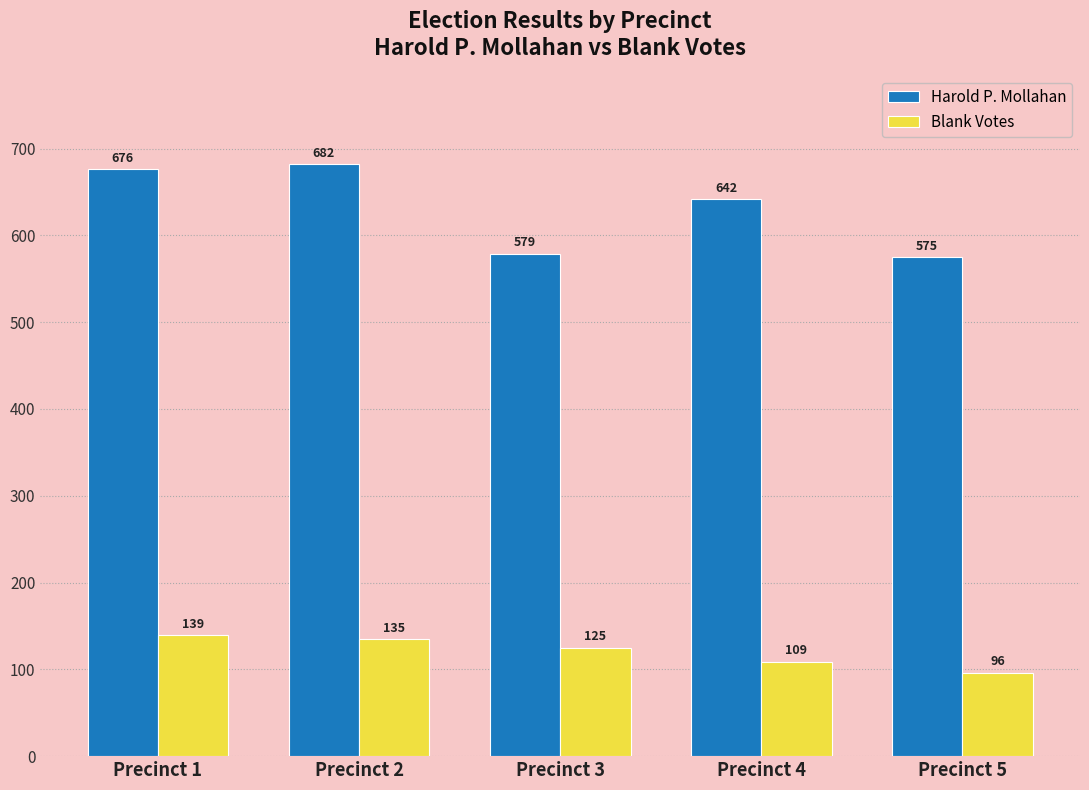

Which series changed the most between Precinct 2 and Precinct 3?

Harold P. Mollahan